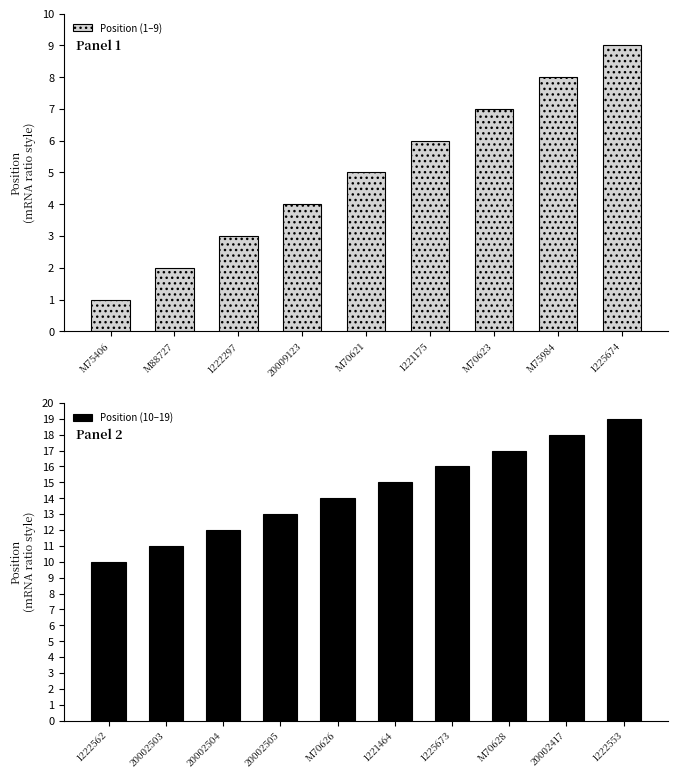

Which has a higher value, 20009123 or 1225673?

1225673